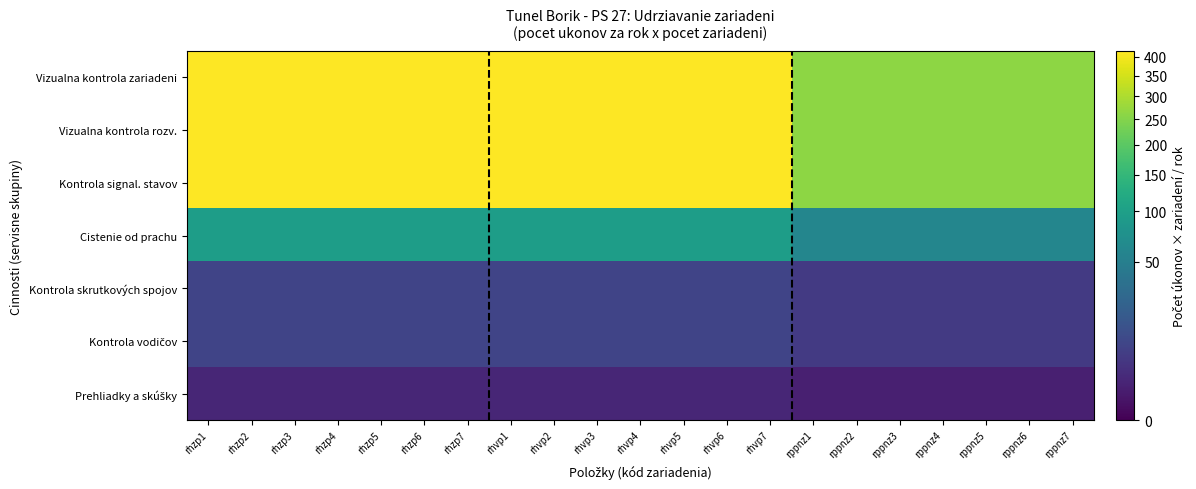

At how many categories does at least one series exceed 40?

21